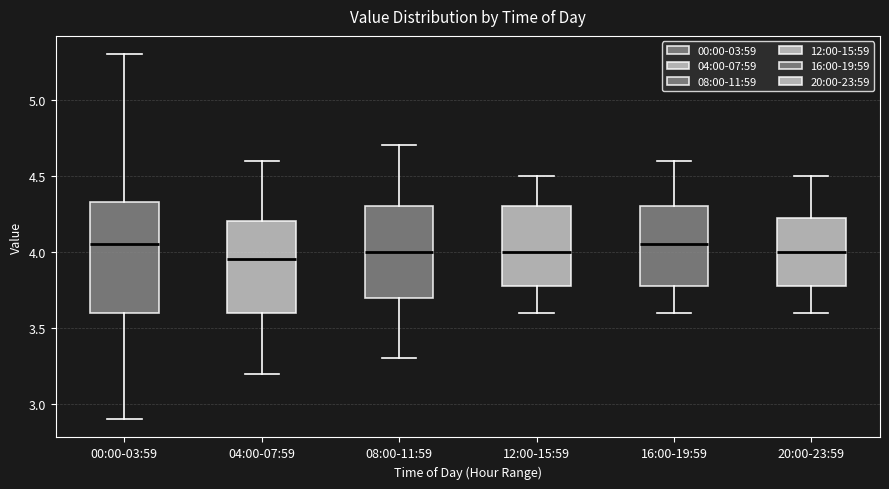

Reading left to right, transcribe this box plot: for each box, give where its median line is, the range the box spans, and where its two whiskers end, as read against the y-axis. The values are not printed on the chart, so give them approximately, as read against the axis.

00:00-03:59: median 4.05, box 3.60 to 4.35, whiskers 2.90 to 5.30
04:00-07:59: median 3.95, box 3.60 to 4.20, whiskers 3.20 to 4.60
08:00-11:59: median 4.00, box 3.70 to 4.30, whiskers 3.30 to 4.70
12:00-15:59: median 4.00, box 3.80 to 4.30, whiskers 3.60 to 4.50
16:00-19:59: median 4.05, box 3.80 to 4.30, whiskers 3.60 to 4.60
20:00-23:59: median 4.00, box 3.80 to 4.25, whiskers 3.60 to 4.50